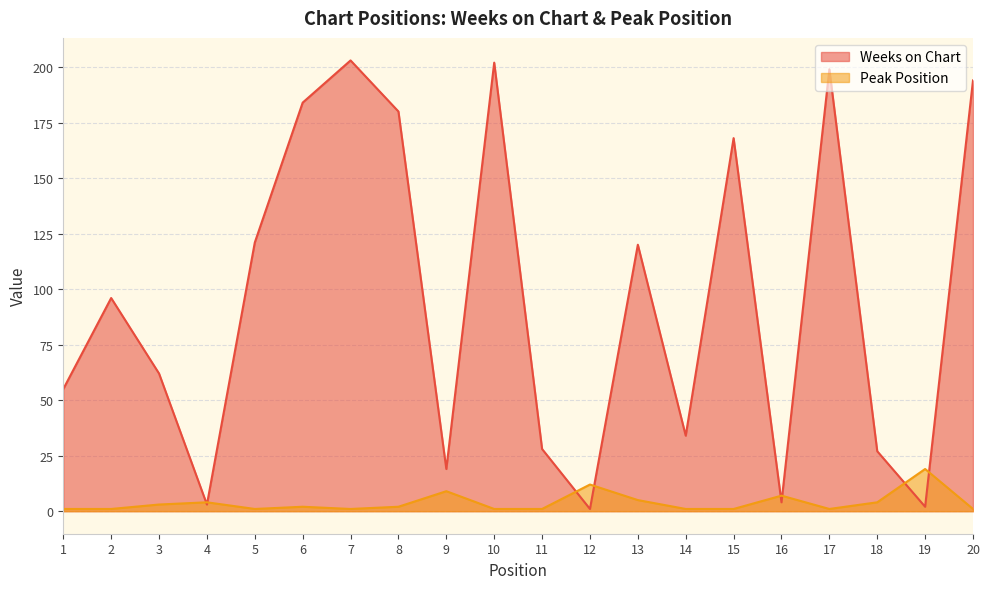

Which series has the largest total across all categories?

Weeks on Chart